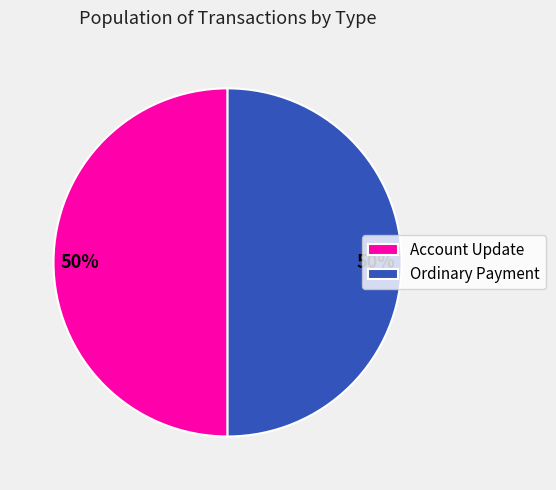

To the nearest percent, what is the average slice percentage?

50%